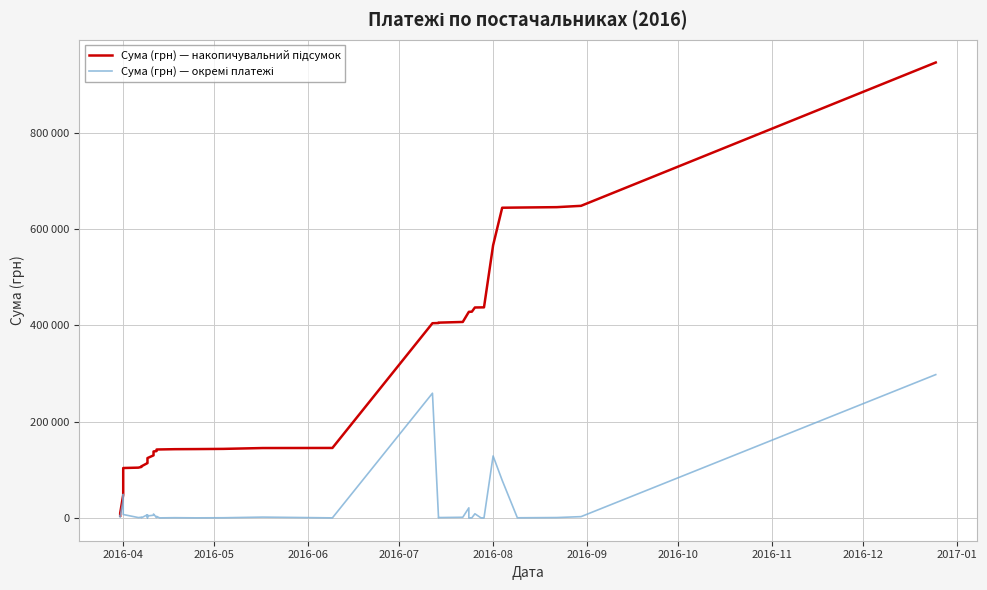

How many distinct data groups are displayed?

2